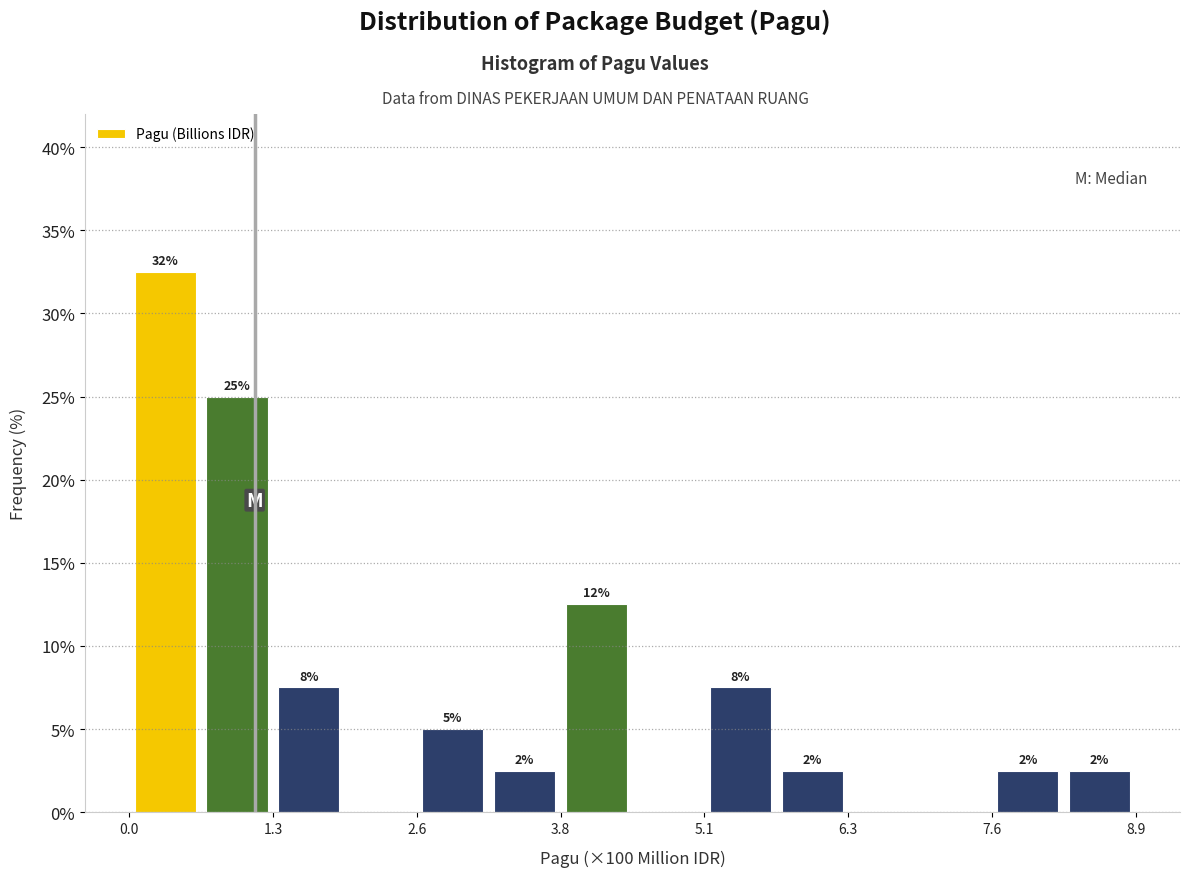

Around what value on the x-axis is the tallest bar? Give the approximate position of its centre, as read against the axis.

0.4